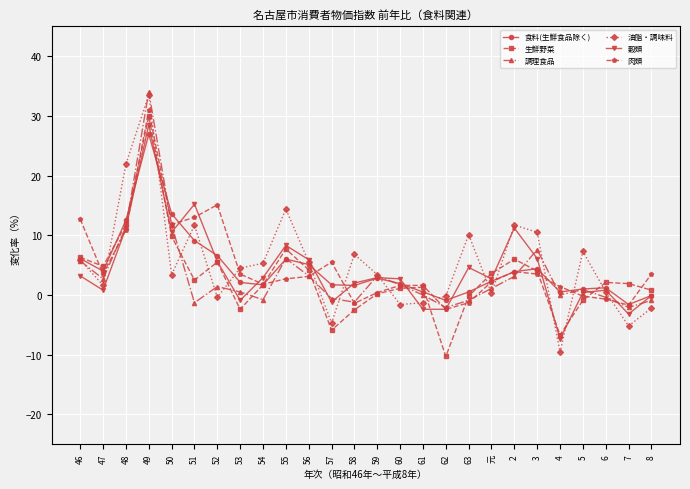

True or false: 肉類 has a value of 15.7 at 48.

False